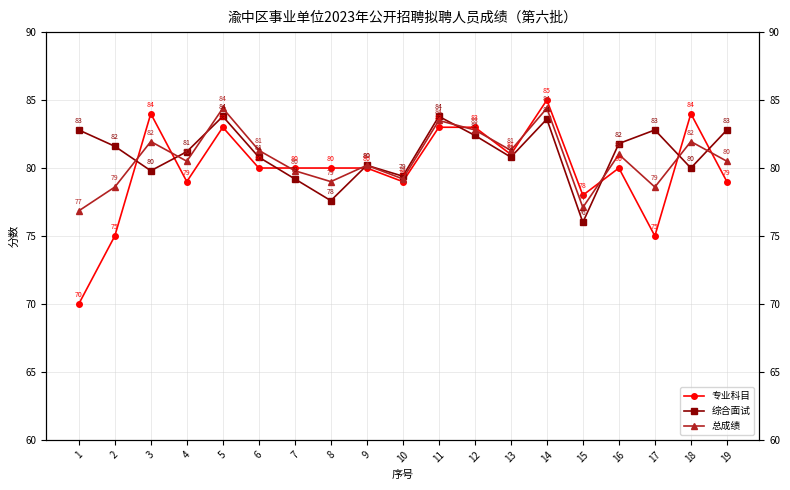

Reading left to right, extract all data points from this chart.

专业科目: 1=70.0	2=75.0	3=84.0	4=79.0	5=83.0	6=80.0	7=80.0	8=80.0	9=80.0	10=79.0	11=83.0	12=83.0	13=81.0	14=85.0	15=78.0	16=80.0	17=75.0	18=84.0	19=79.0
综合面试: 1=82.8	2=81.6	3=79.8	4=81.2	5=83.8	6=80.8	7=79.2	8=77.6	9=80.2	10=79.4	11=83.8	12=82.4	13=80.8	14=83.6	15=76.0	16=81.8	17=82.8	18=80.0	19=82.8
总成绩: 1=76.8	2=78.6	3=82.0	4=80.5	5=84.4	6=81.3	7=79.8	8=79.0	9=80.2	10=79.2	11=83.5	12=82.8	13=81.3	14=84.4	15=77.1	16=81.0	17=78.6	18=82.0	19=80.5